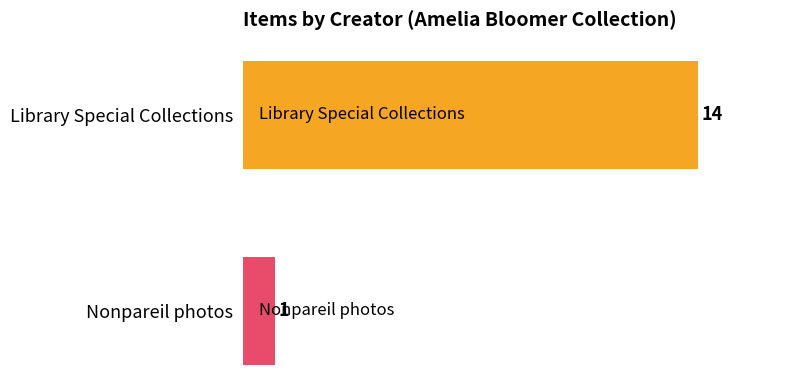

Reading bottom to top, what are all the values shown in this chart?

Nonpareil photos=1	Library Special Collections=14